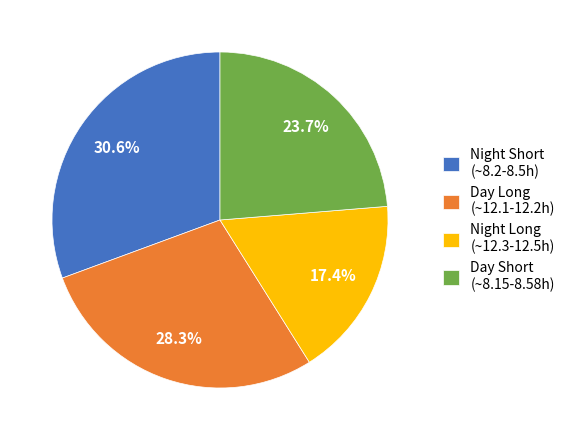

Combined, what portion of the pie is Night Long (~12.3-12.5h) and Night Short (~8.2-8.5h)?

48.0%